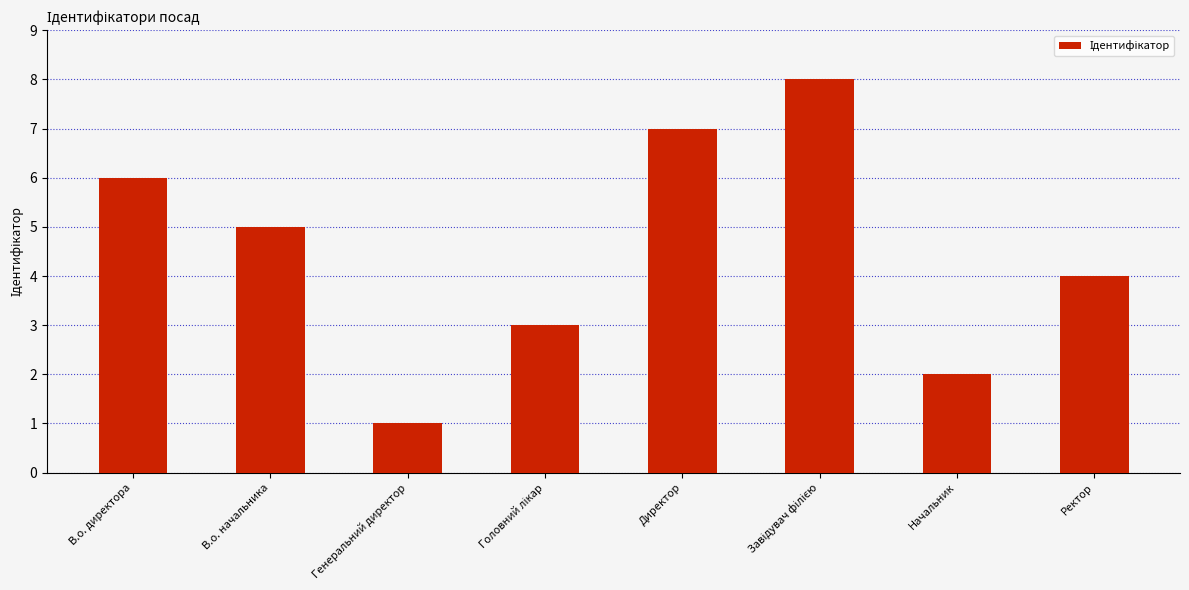

At which label does the data first exceed 5?

В.о. директора